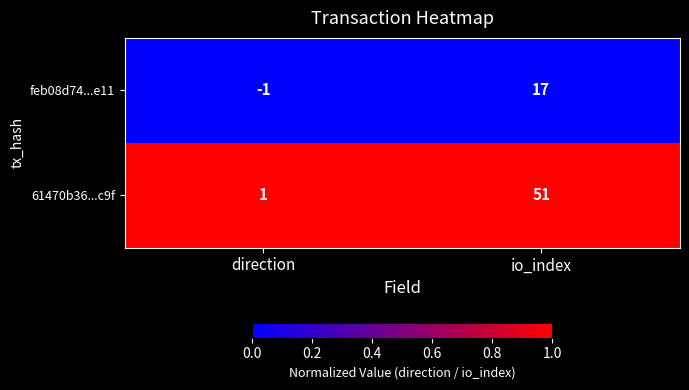

The 61470b36...c9f series shows 2 at direction. True or false?

False